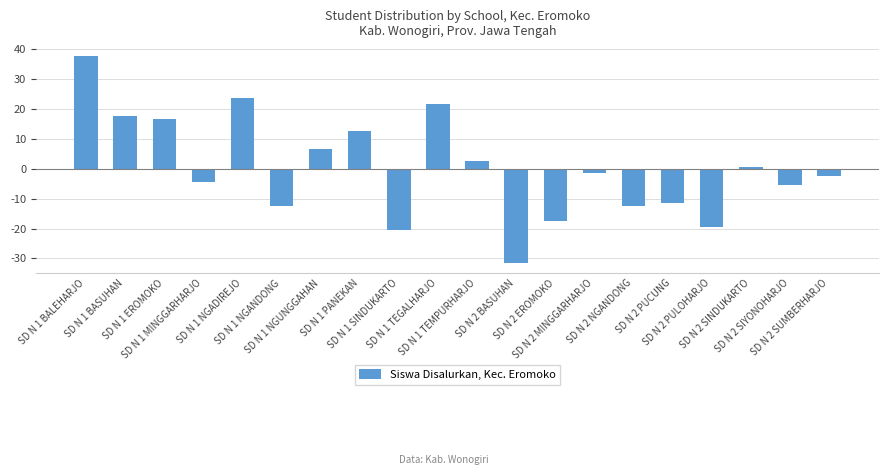

Are the bars horizontal?

No